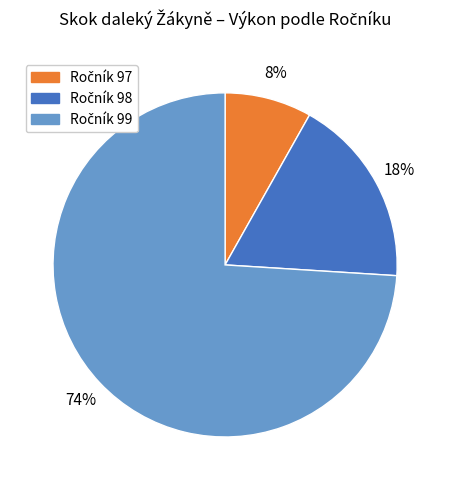

Does any single category account for the majority?

Yes